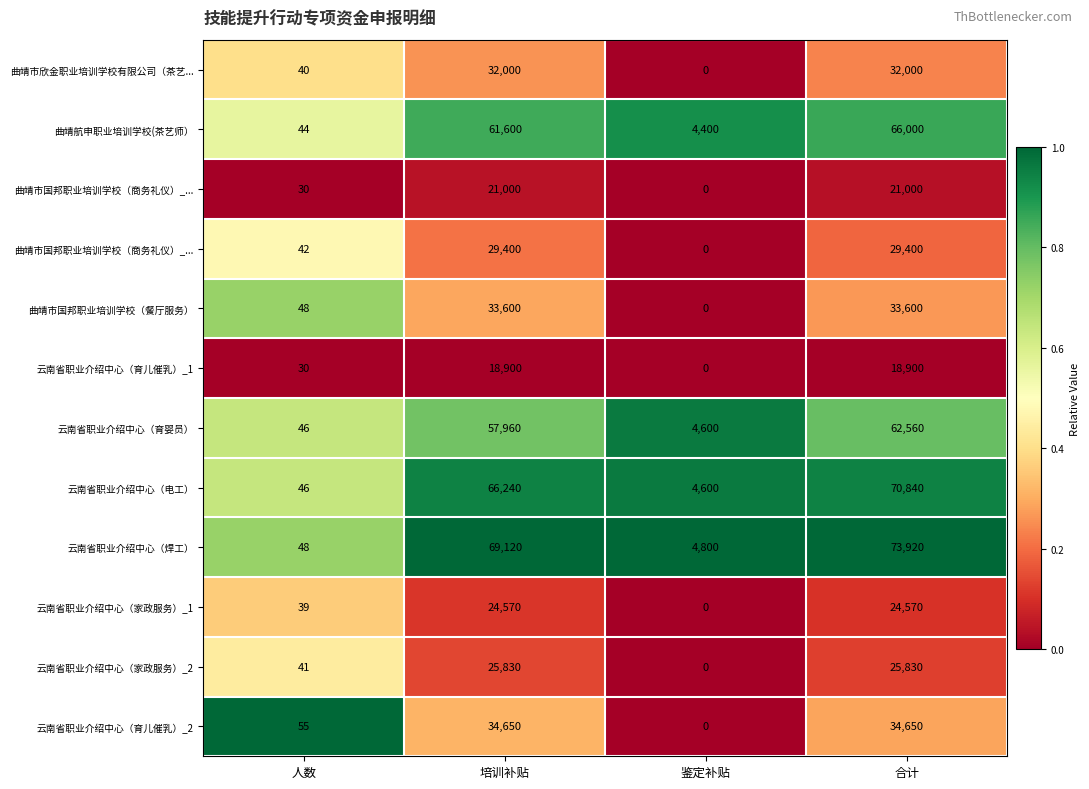

At how many categories does at least one series exceed 0?

4